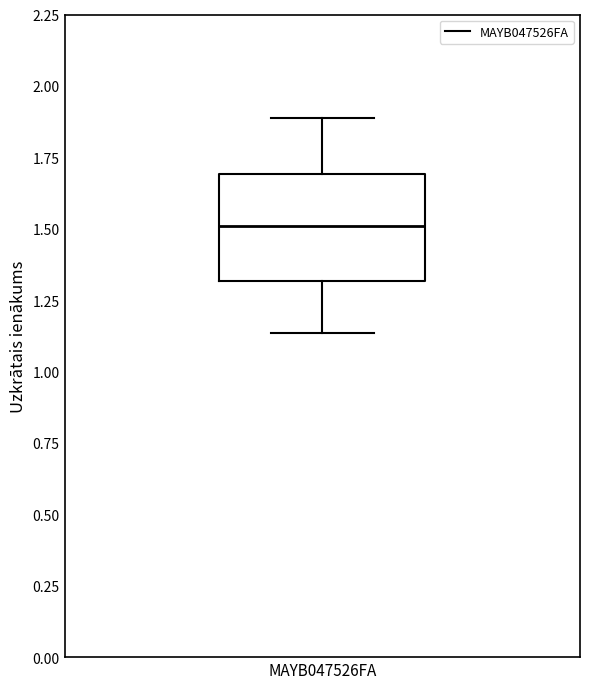

Transcribe this box plot: give where the median line is, the range the box spans, and where the two whiskers end, as read against the y-axis. The values are not printed on the chart, so give them approximately, as read against the axis.

median 1.50, box 1.30 to 1.70, whiskers 1.15 to 1.90